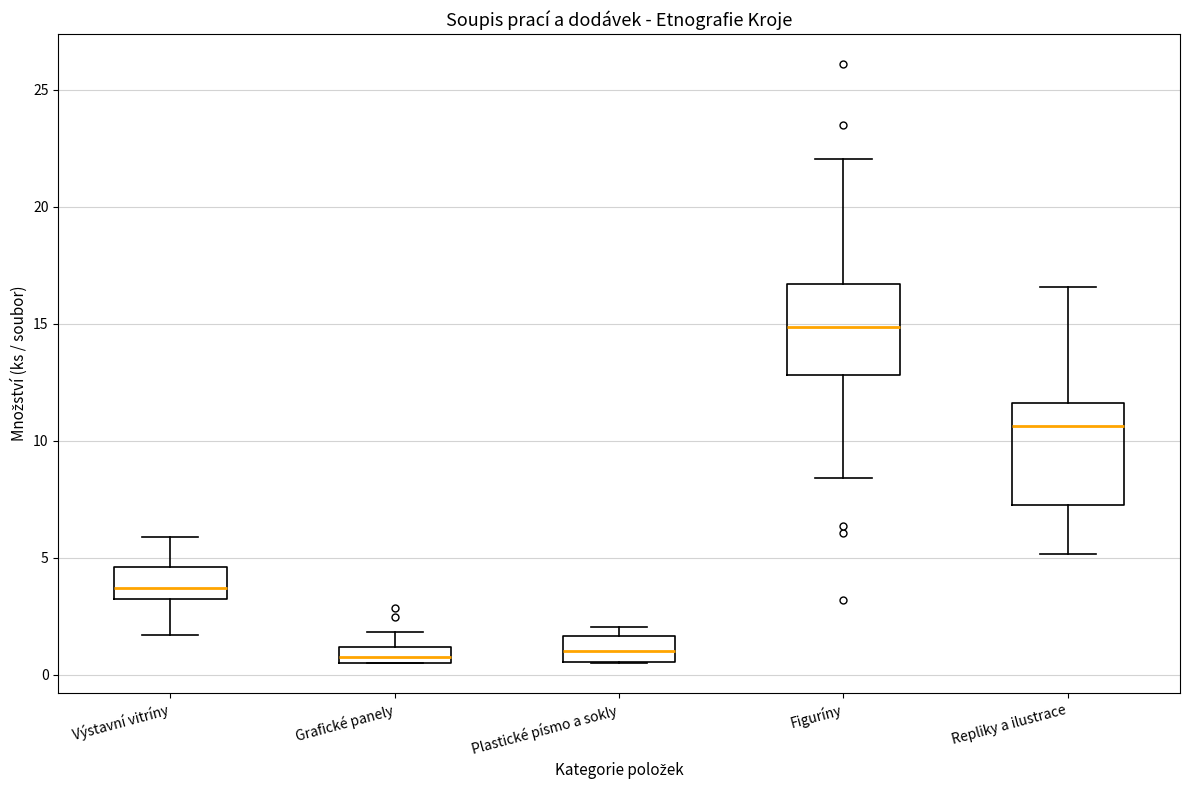

Where is the upper edge of the box for Plastické písmo a sokly on the y-axis? The values are not printed on the chart, so give them approximately, as read against the axis.

1.5